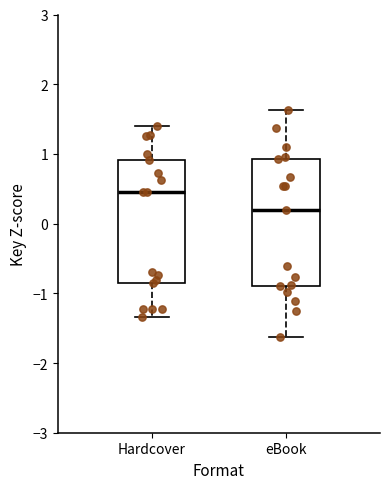

Reading left to right, transcribe this box plot: for each box, give where its median line is, the range the box spans, and where its two whiskers end, as read against the y-axis. The values are not printed on the chart, so give them approximately, as read against the axis.

Hardcover: median 0.5, box -0.9 to 0.9, whiskers -1.3 to 1.4
eBook: median 0.2, box -0.9 to 0.9, whiskers -1.6 to 1.6